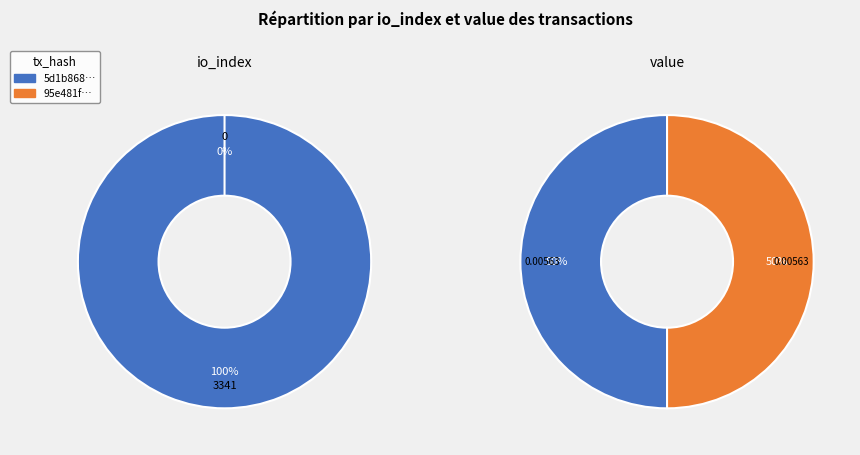

Is it true that values_value is 0% of the pie?

True